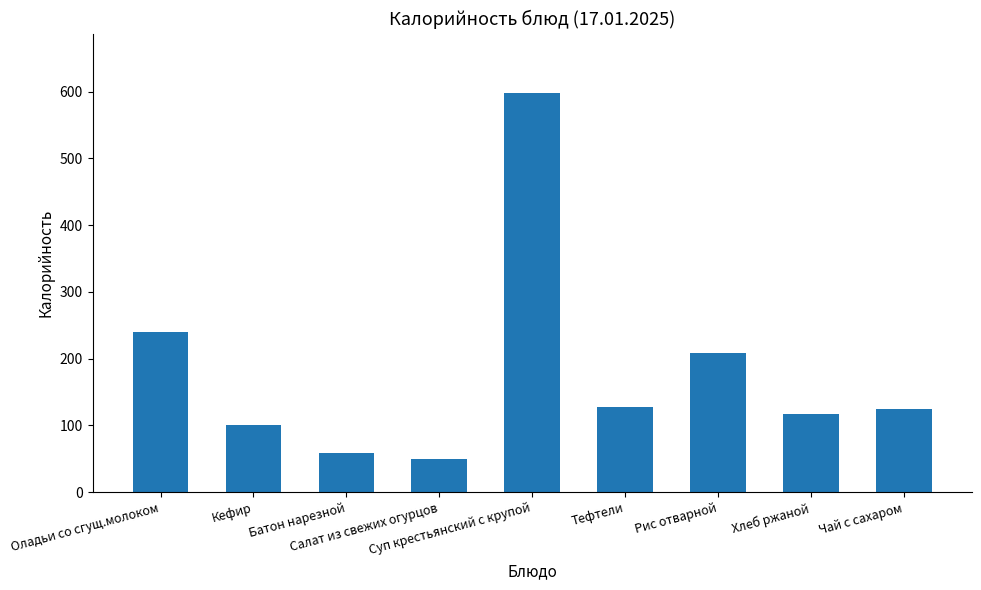

What position from the left is Кефир?

2